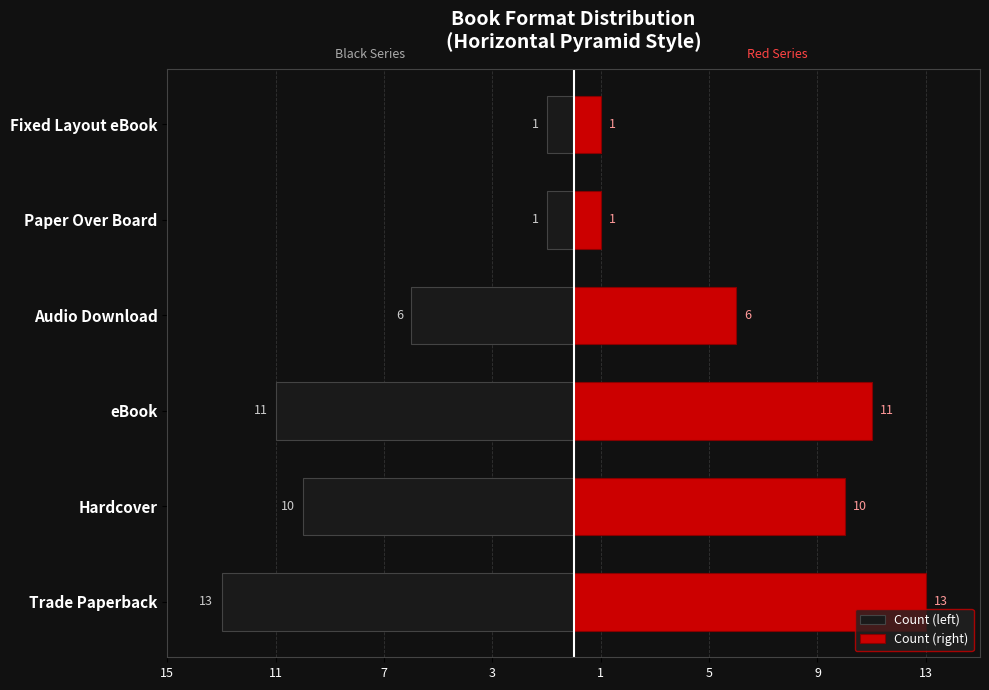

Between Hardcover and Paper Over Board, which is larger?

Paper Over Board